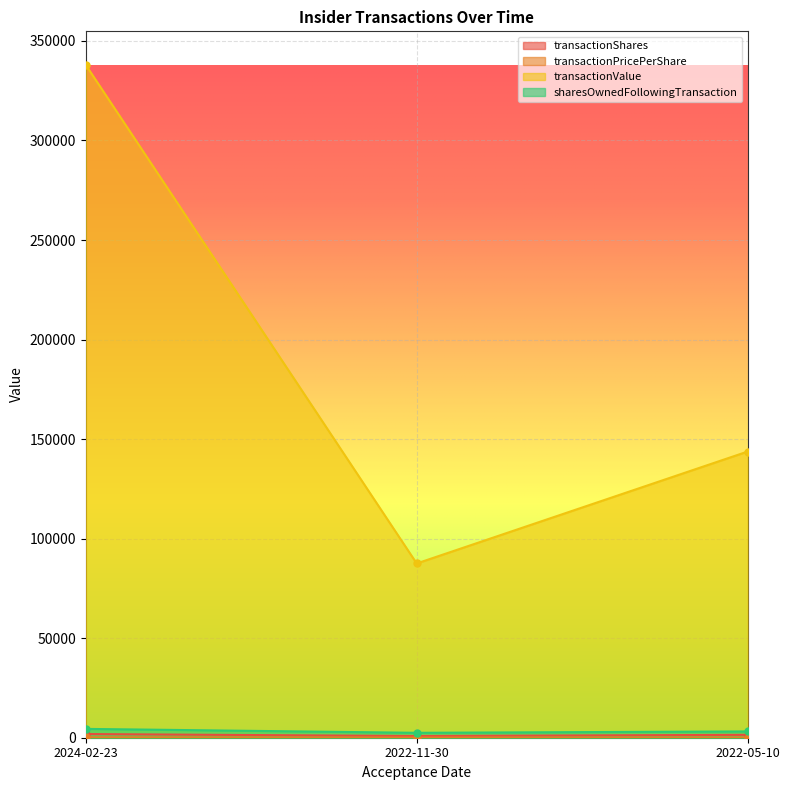

Reading right to left, what are all the values shown in this chart?

transactionShares: 2022-05-10=1450.0	2022-11-30=850.0	2024-02-23=1850.0
transactionPricePerShare: 2022-05-10=99.1	2022-11-30=103.0	2024-02-23=182.7
transactionValue: 2022-05-10=143753.0	2022-11-30=87529.0	2024-02-23=337939.0
sharesOwnedFollowingTransaction: 2022-05-10=3170.0	2022-11-30=2469.0	2024-02-23=4436.0